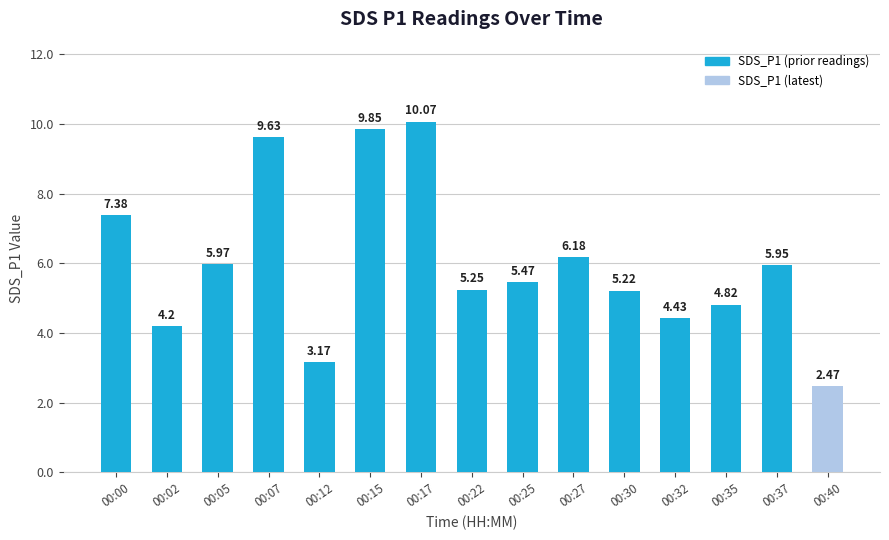

At which category does the chart reach its peak across all series?

00:17